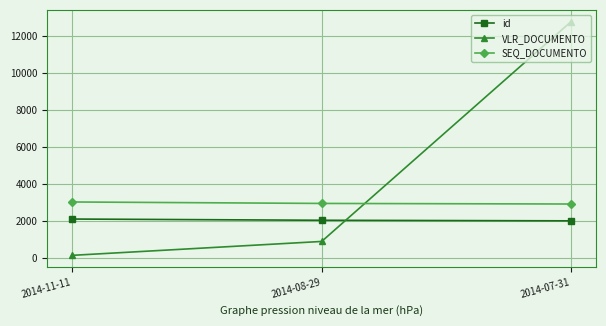

What is the value of the VLR_DOCUMENTO point at the 2nd from the left?

900.0